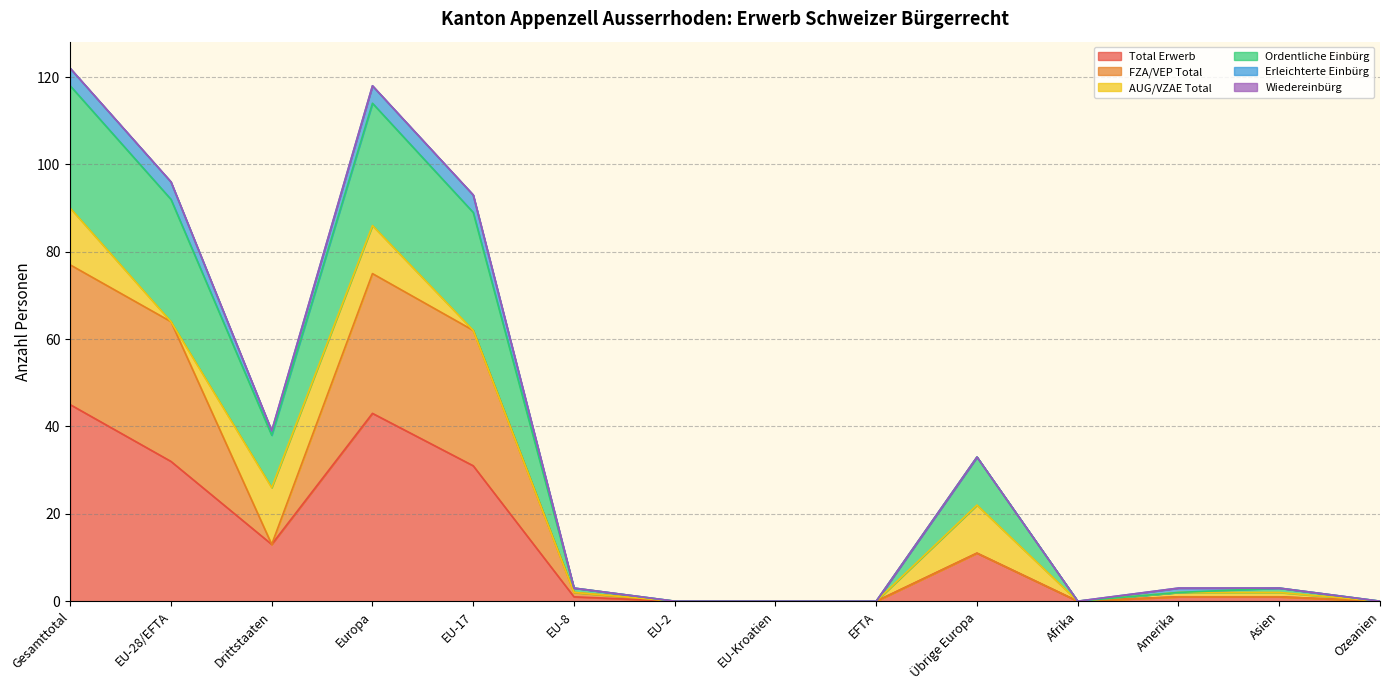

Where is the first local minimum for FZA/VEP Total?

Drittstaaten